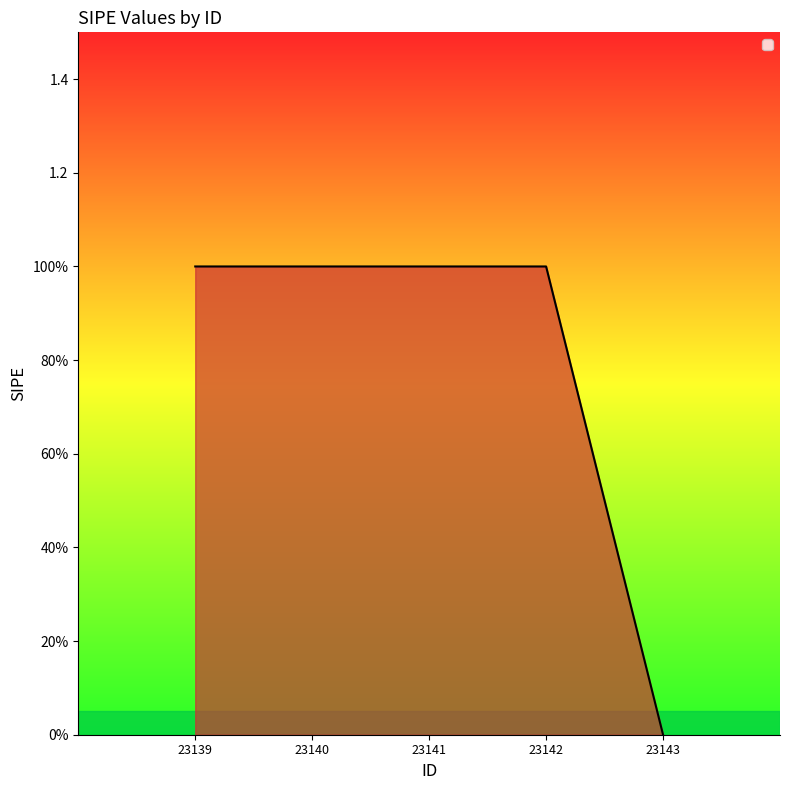

Count the values in the range 1 to 2.

4